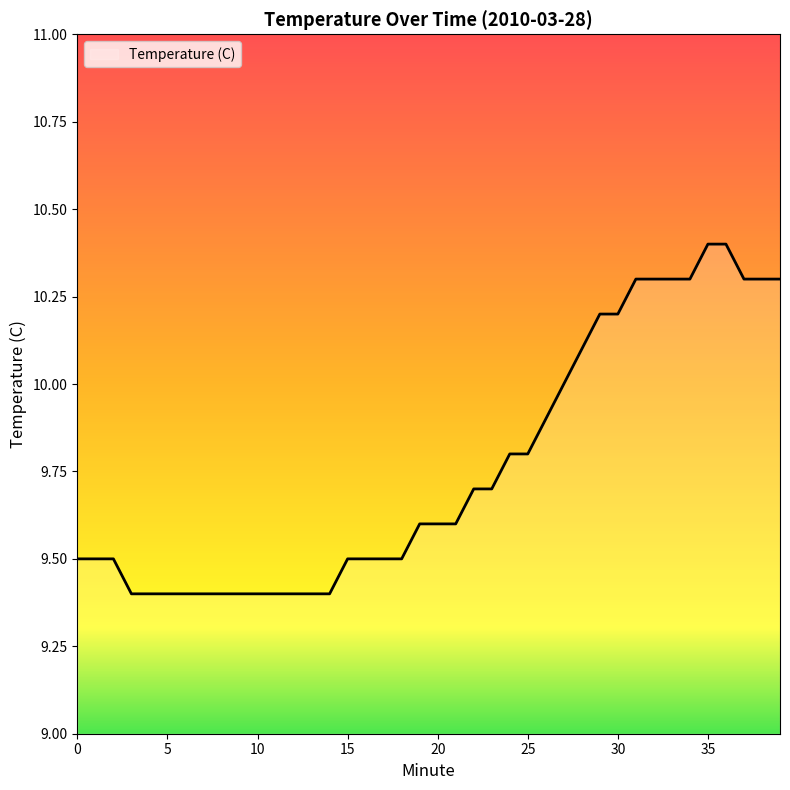

What is the greatest value displayed?

10.4